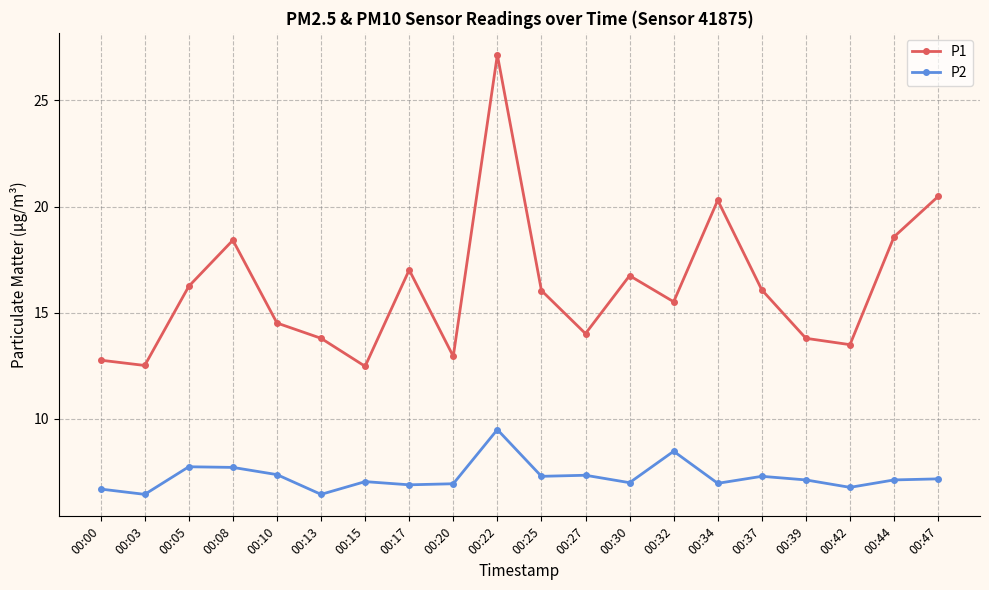

What is the sum of the P2 values at 00:05 and 00:44?

14.9